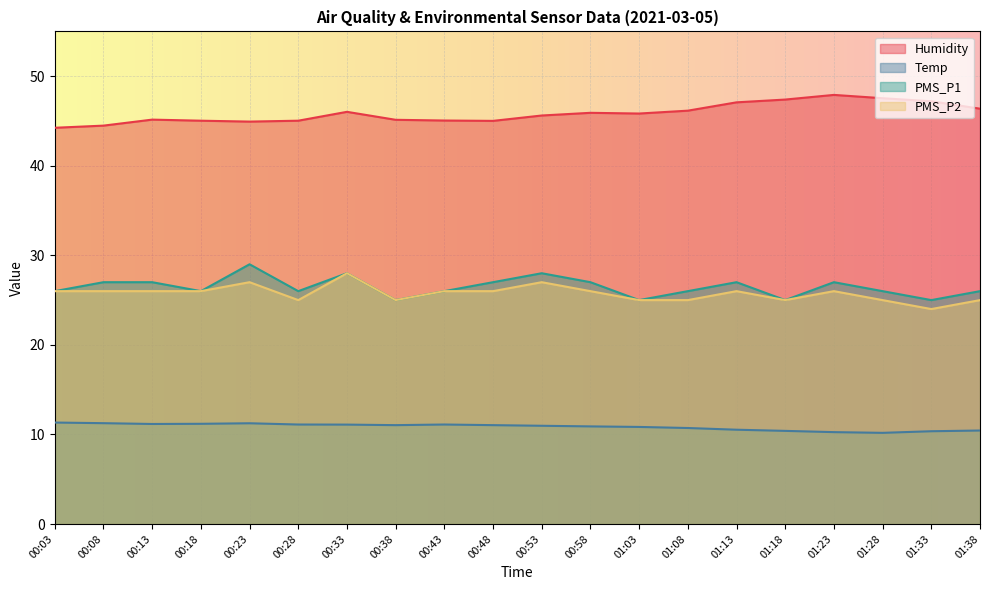

What is the average value of the Temp series?

10.9